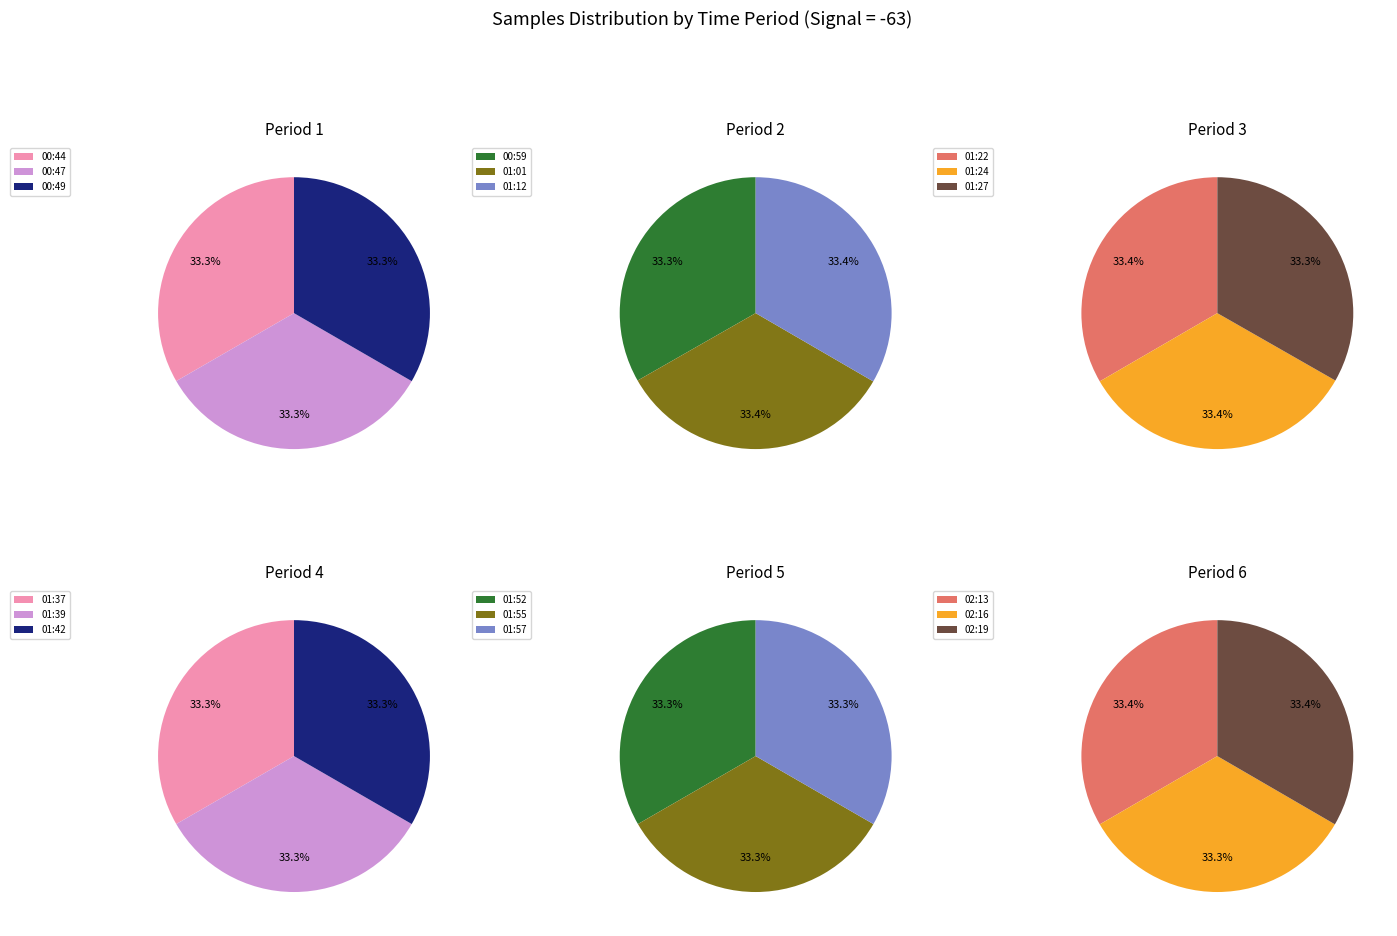

The 00:49 slice represents 1% of the pie. True or false?

False